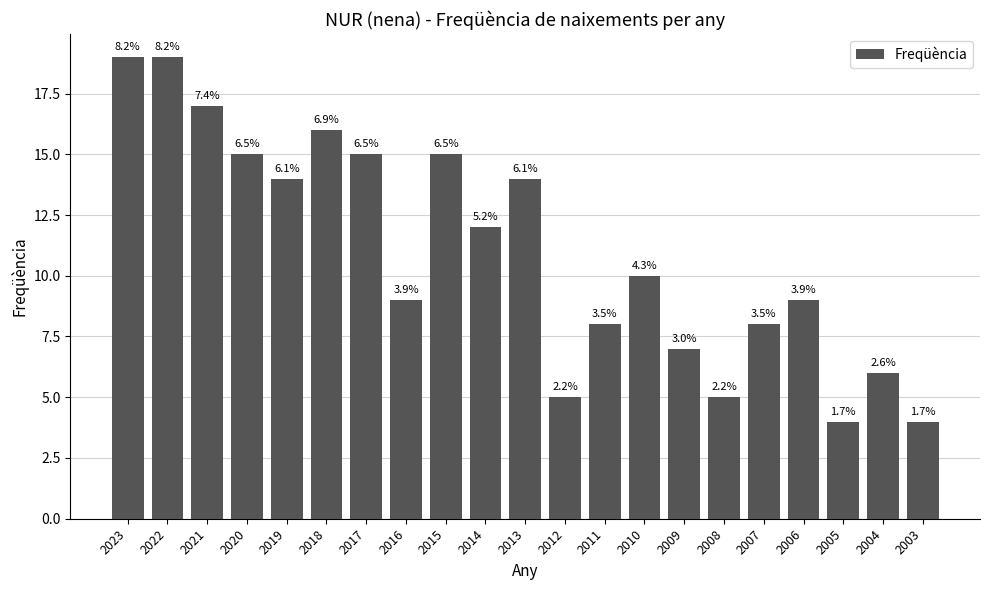

Reading right to left, extract all data points from this chart.

4	6	4	9	8	5	7	10	8	5	14	12	15	9	15	16	14	15	17	19	19